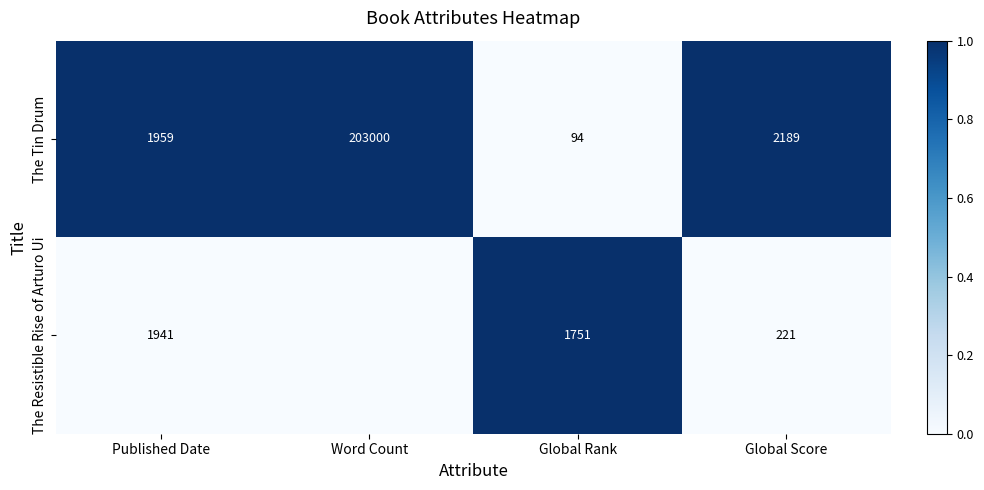

What is the total value across all series at Global Rank?

1845